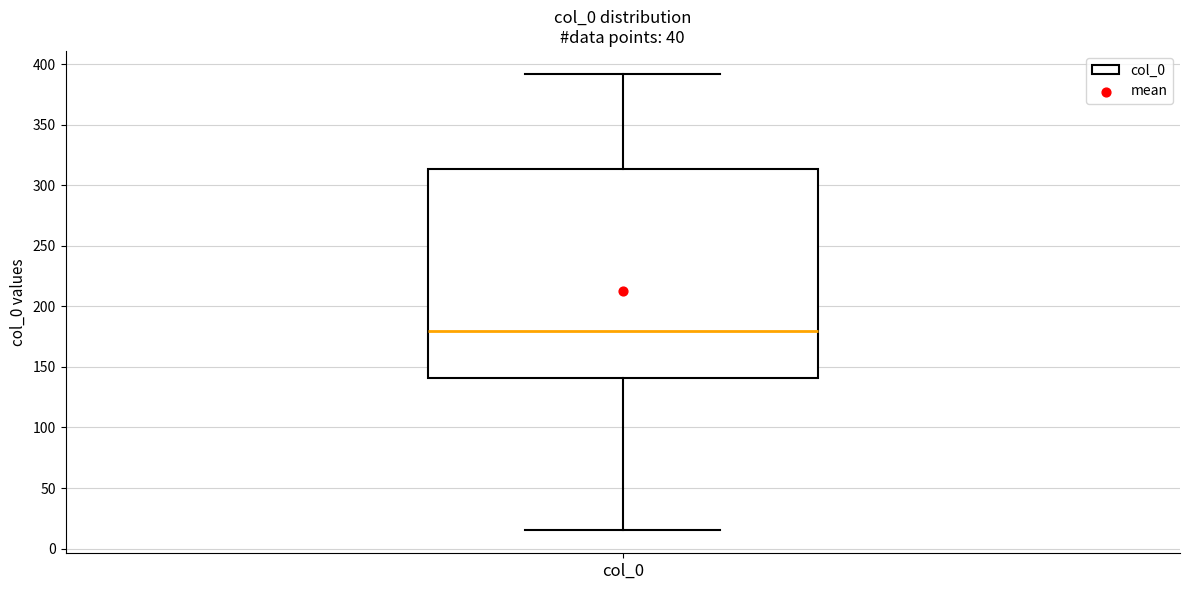

Where is the lower edge of the box for col_0 on the y-axis? The values are not printed on the chart, so give them approximately, as read against the axis.

140